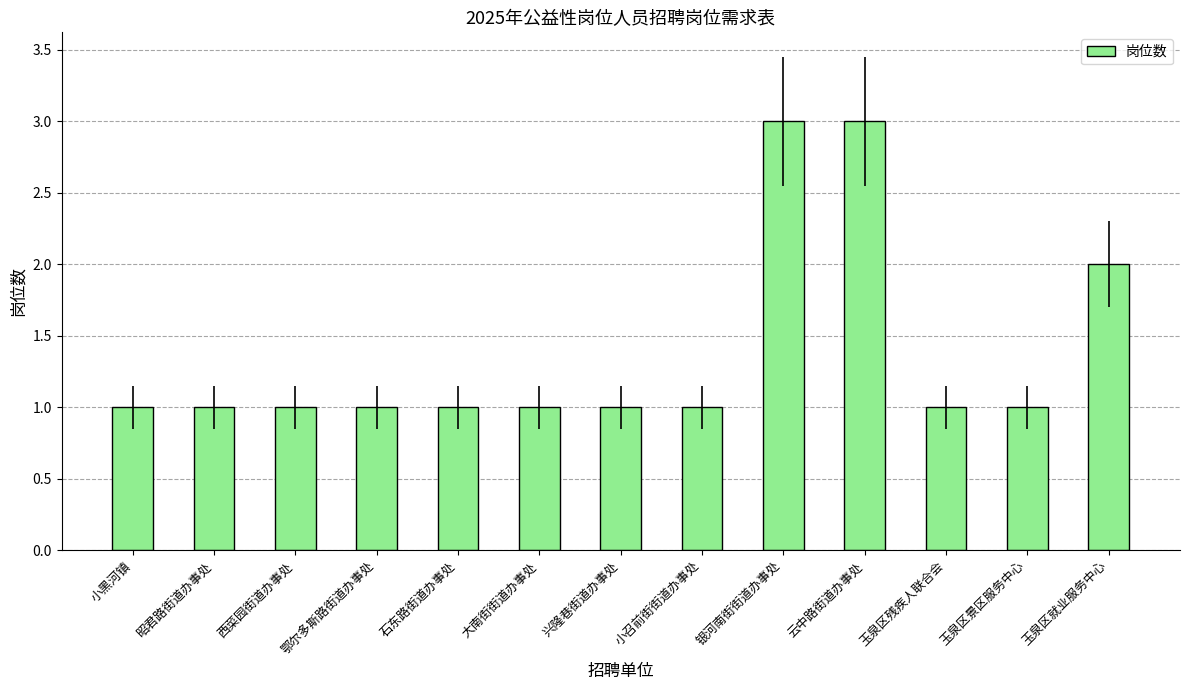

Between 石东路街道办事处 and 玉泉区就业服务中心, which is larger?

玉泉区就业服务中心